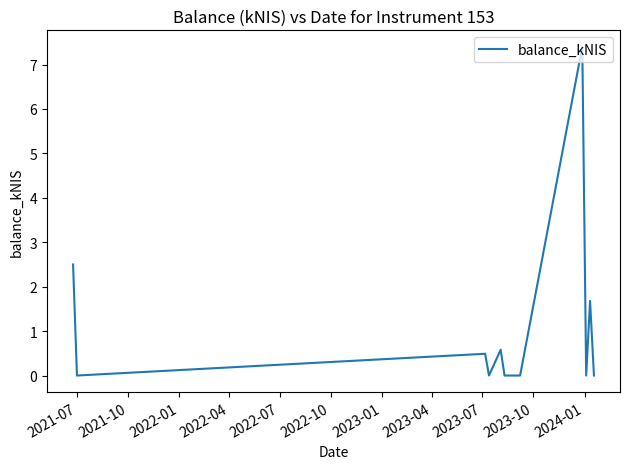

What is the greatest value displayed?

7.4